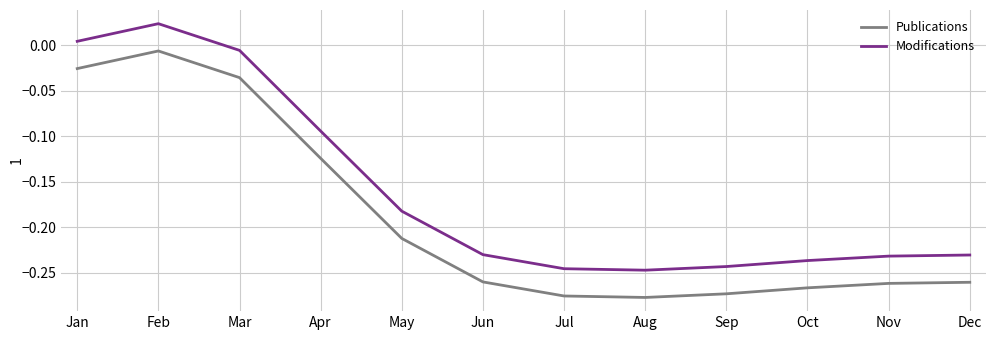

Is the value of Modifications at Jun greater than the value of Publications at Apr?

No